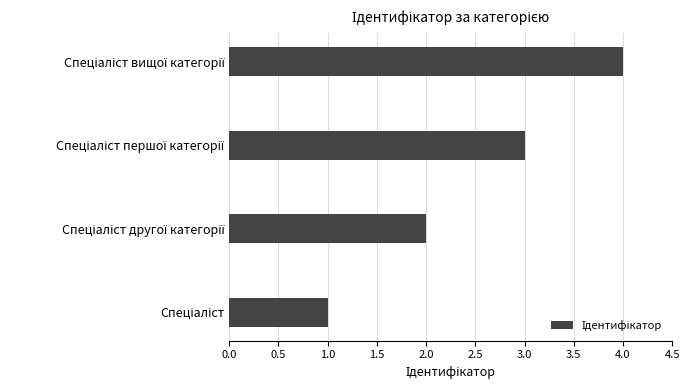

What is the greatest value displayed?

4